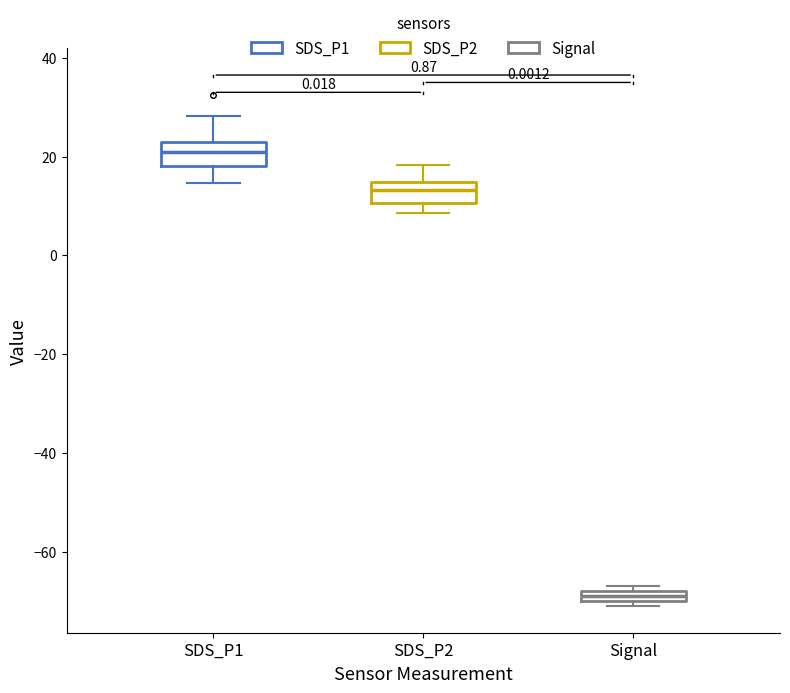

Where is the upper edge of the box for Signal on the y-axis? The values are not printed on the chart, so give them approximately, as read against the axis.

-68